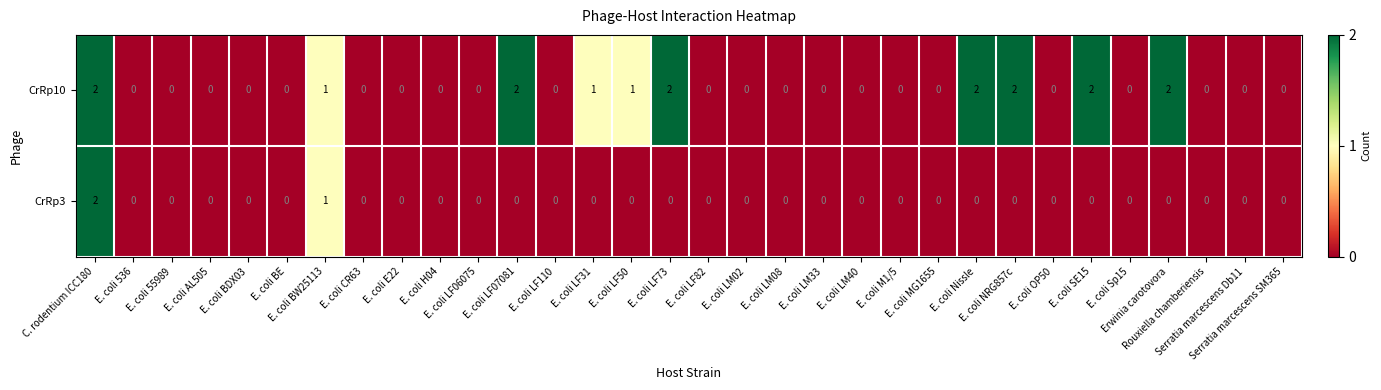

How many CrRp10 values are between 0 and 1?

25